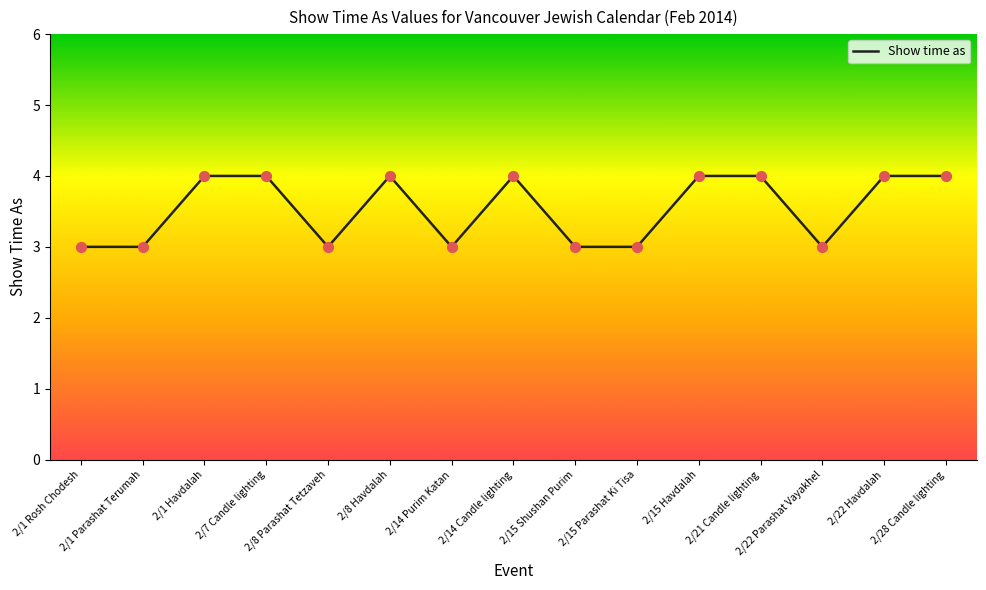

What is the change in value from 2/1 Parashat Terumah to 2/21 Candle lighting?

+1